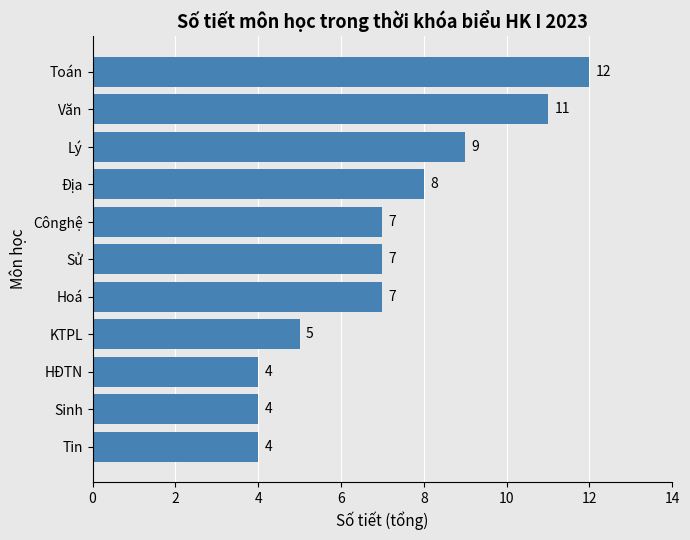

How many values are between 4 and 9?

9